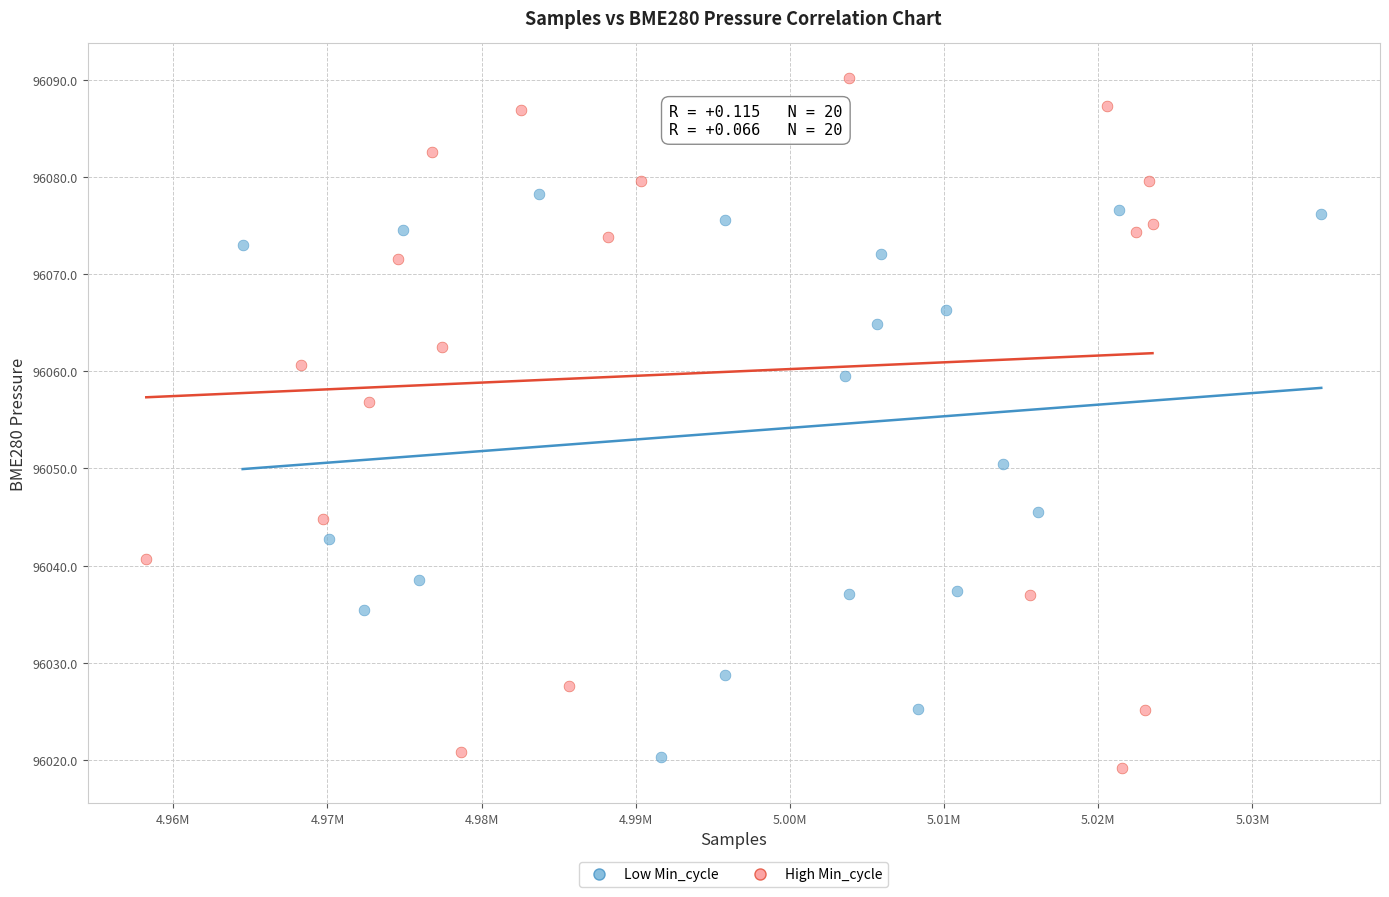

Which series has the largest Y range (max minus min)?

High Min_cycle